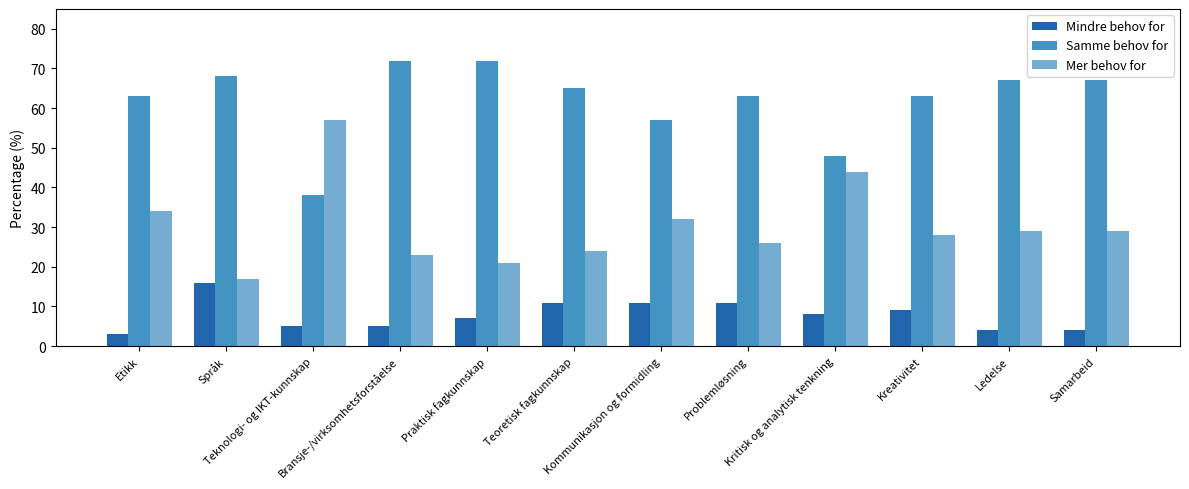

Which series has the largest range (max minus min)?

Mer behov for